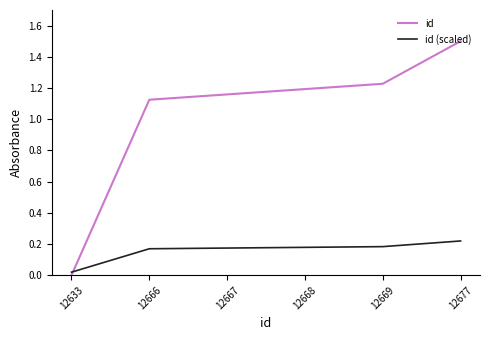

True or false: id (scaled) has a value of 0.2 at 12666.

True